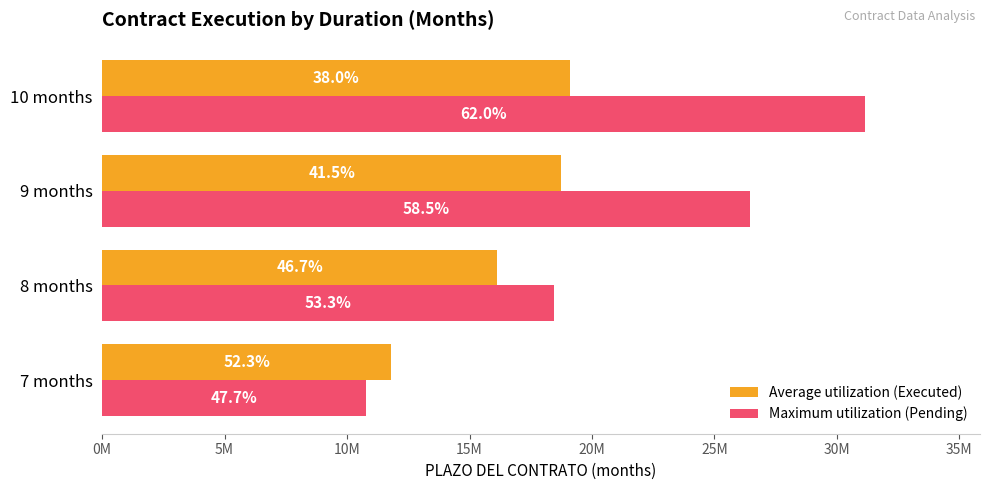

What position from the left is 7 months?

1